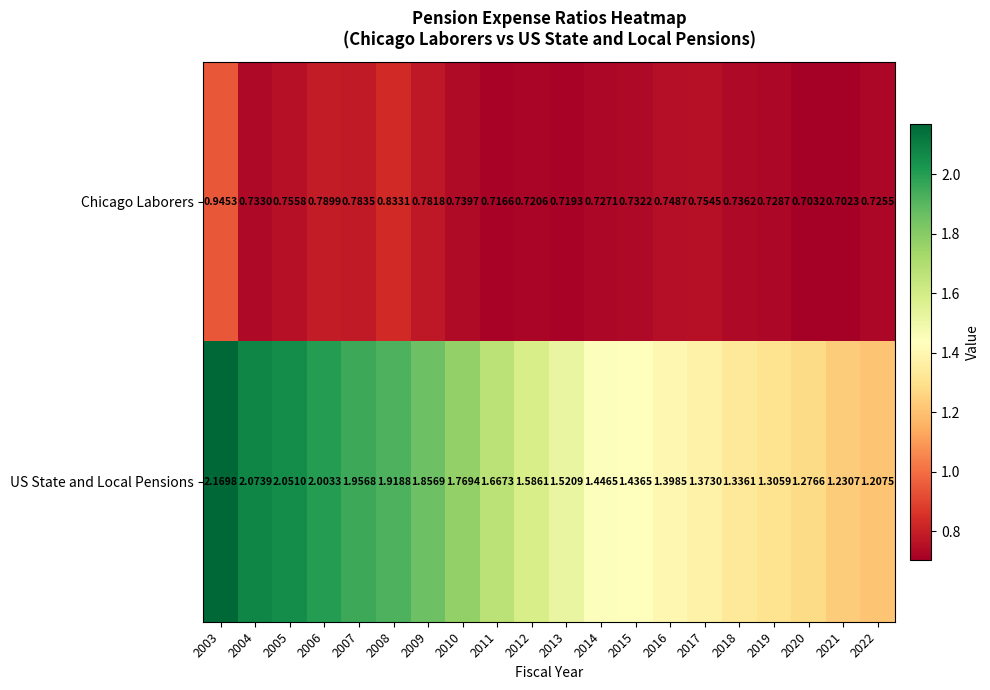

Which label corresponds to the largest value in the chart?

2003